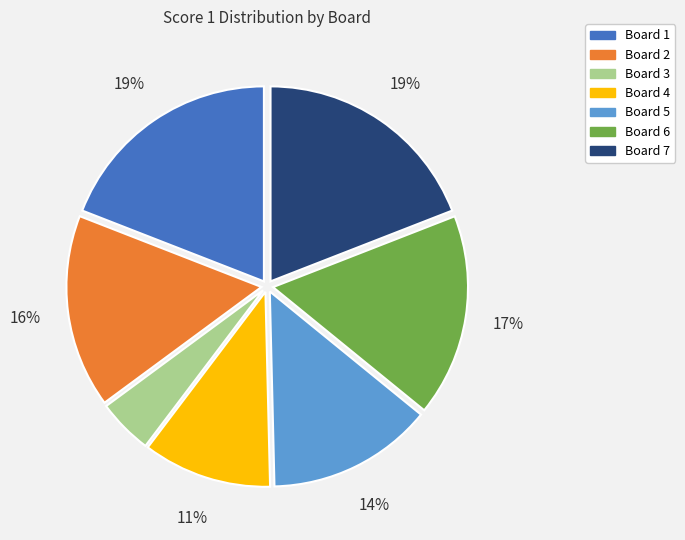

To the nearest percent, what percentage of the pie is Board 2?

16%